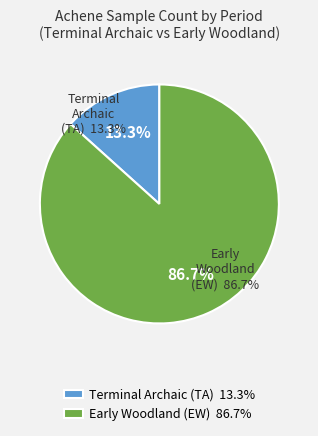

How many slices are in this pie chart?

2